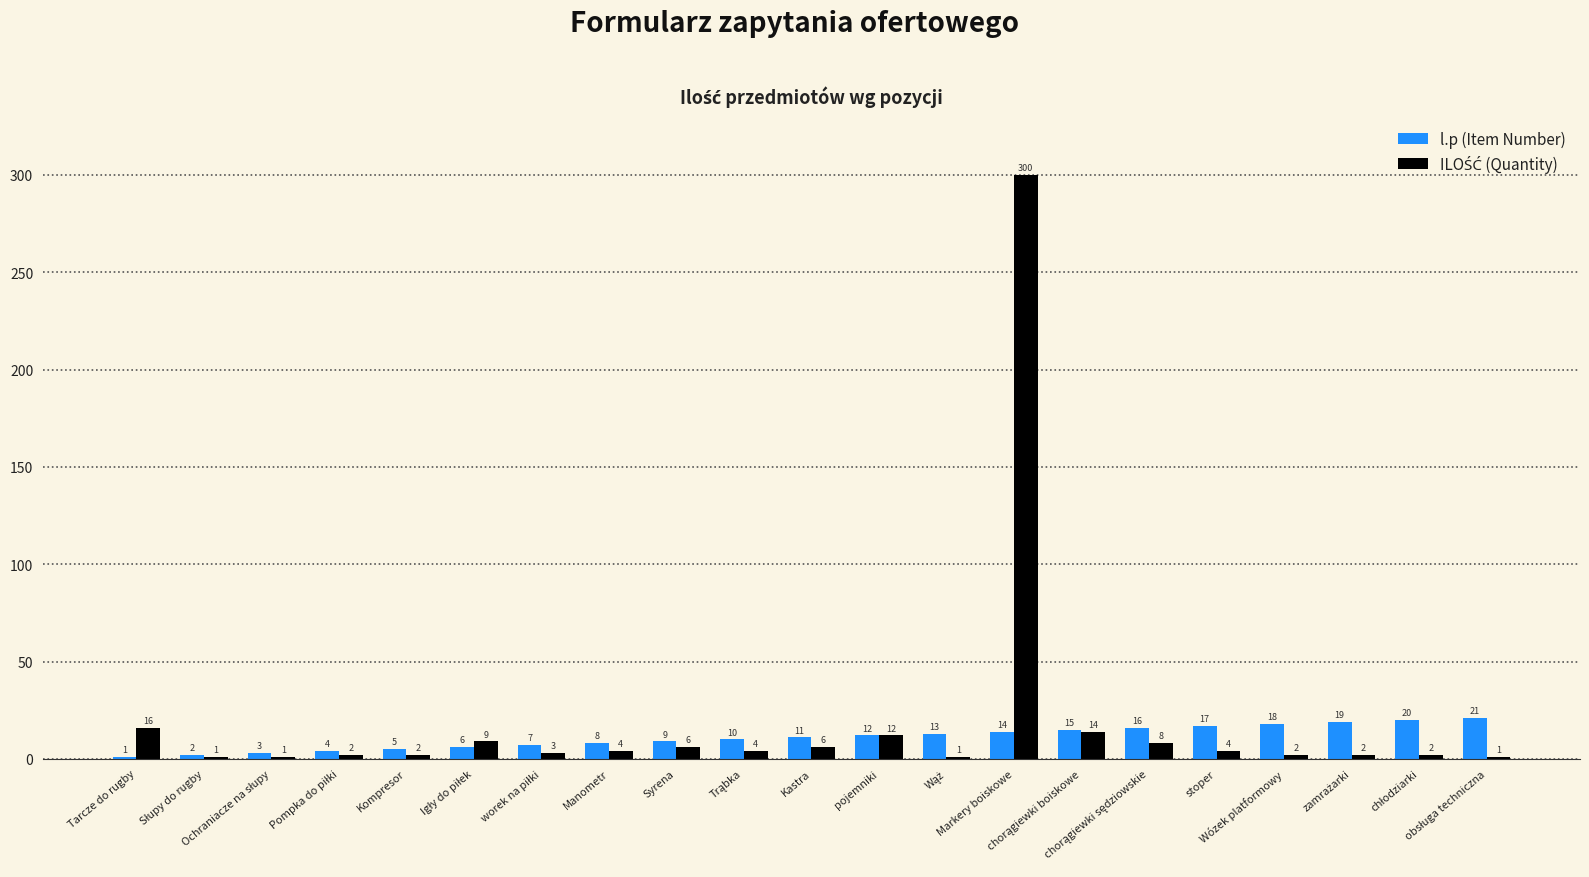

Count the number of data series in this chart.

2